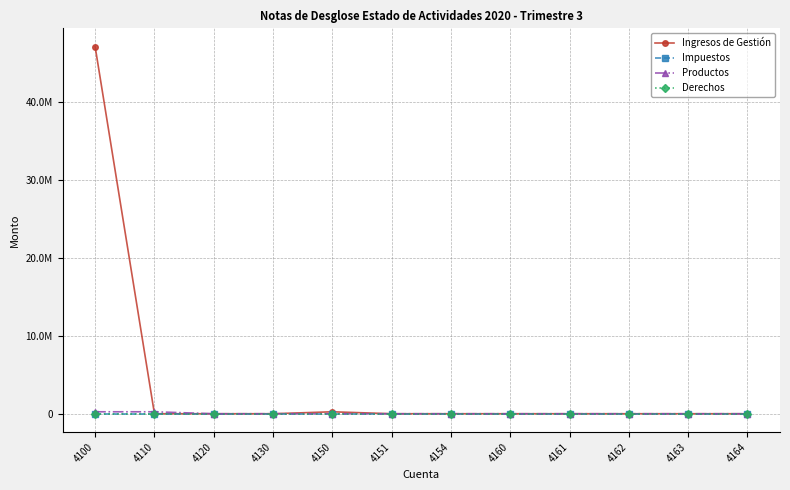

Reading right to left, what are all the values shown in this chart?

Ingresos de Gestión: 4164=0.0	4163=0.0	4162=0.0	4161=0.0	4160=0.0	4154=0.0	4151=0.0	4150=251065.5	4130=0.0	4120=0.0	4110=0.0	4100=47033244.9
Impuestos: 4164=0.0	4163=0.0	4162=0.0	4161=0.0	4160=0.0	4154=0.0	4151=0.0	4150=0.0	4130=0.0	4120=0.0	4110=0.0	4100=0.0
Productos: 4164=0.0	4163=0.0	4162=0.0	4161=0.0	4160=0.0	4154=0.0	4151=0.0	4150=0.0	4130=0.0	4120=0.0	4110=251065.5	4100=251065.5
Derechos: 4164=0.0	4163=0.0	4162=0.0	4161=0.0	4160=0.0	4154=0.0	4151=0.0	4150=0.0	4130=0.0	4120=0.0	4110=0.0	4100=0.0